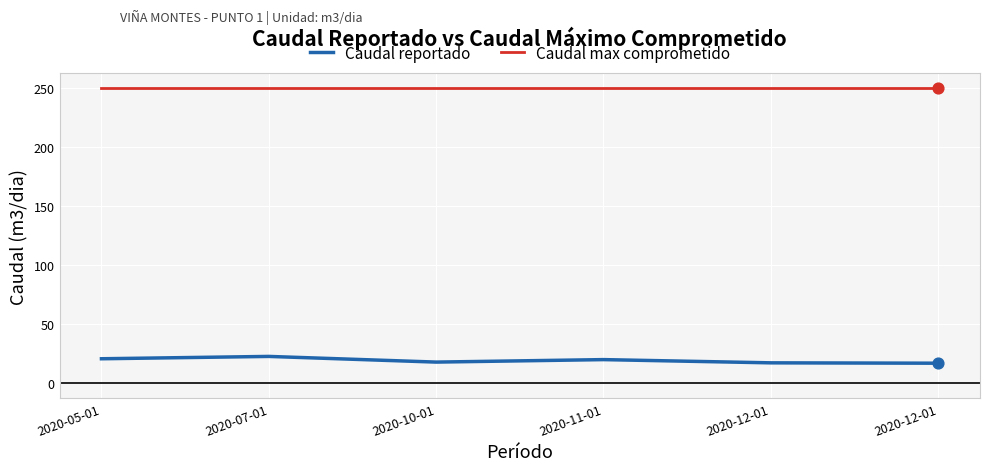

Is this an area chart (filled region under the line)?

No